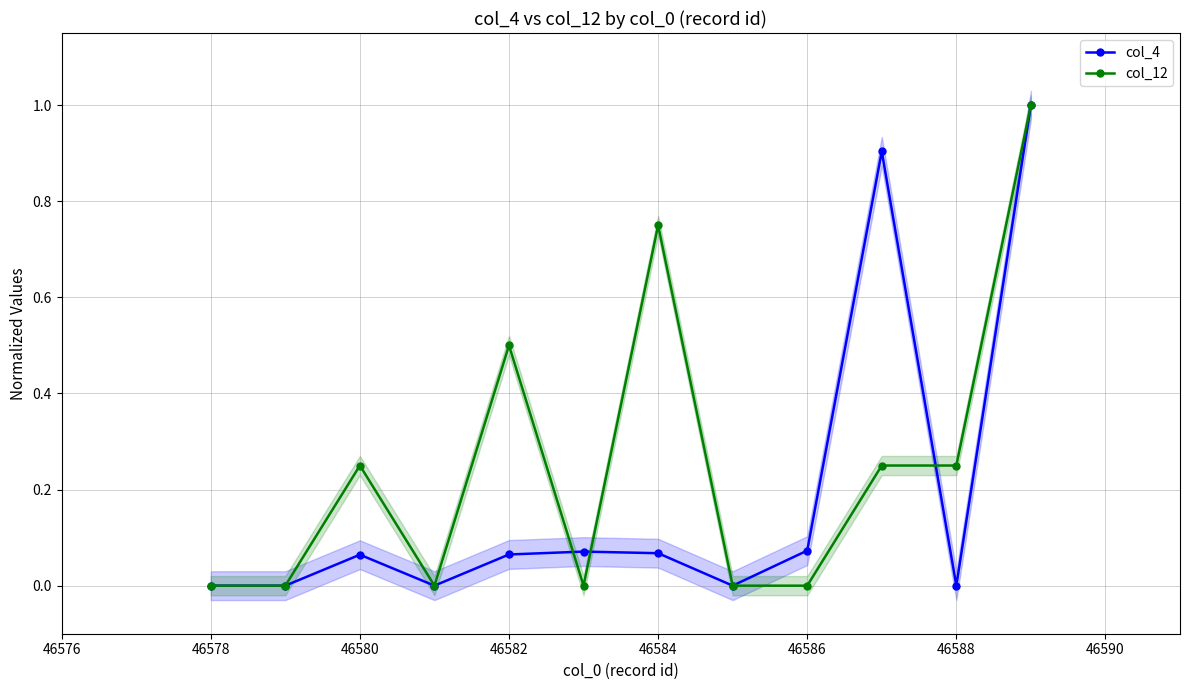

Reading left to right, extract all data points from this chart.

col_4: 0.0	0.0	0.1	0.0	0.1	0.1	0.1	0.0	0.1	0.9	0.0	1.0
col_12: 0.0	0.0	0.2	0.0	0.5	0.0	0.8	0.0	0.0	0.2	0.2	1.0